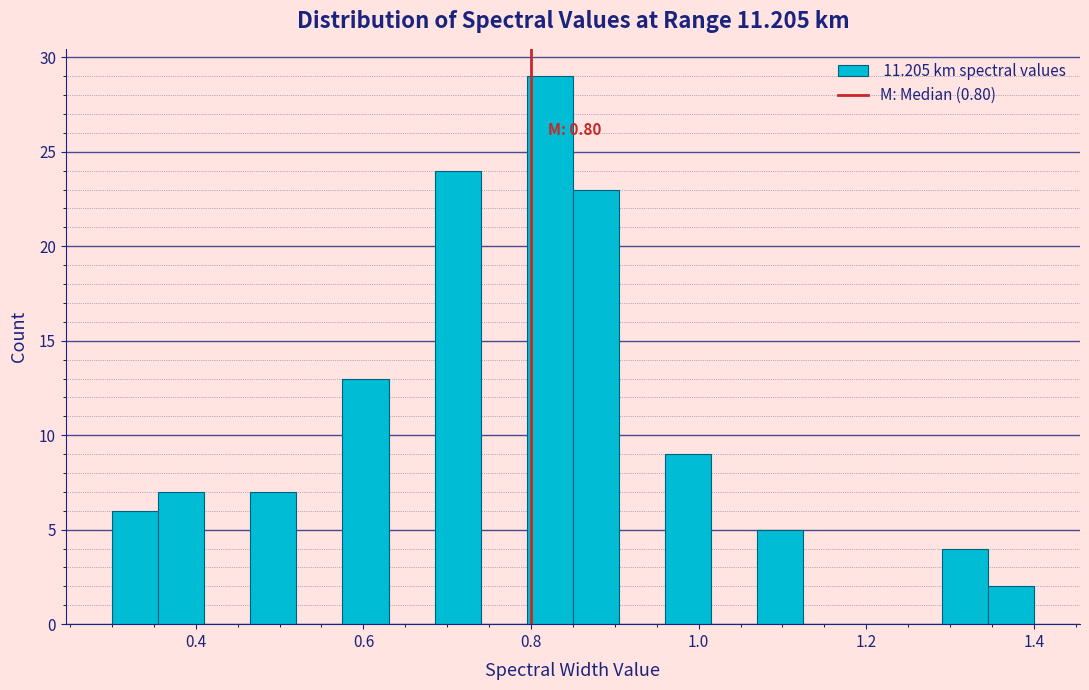

Around what value on the x-axis is the tallest bar? Give the approximate position of its centre, as read against the axis.

0.82